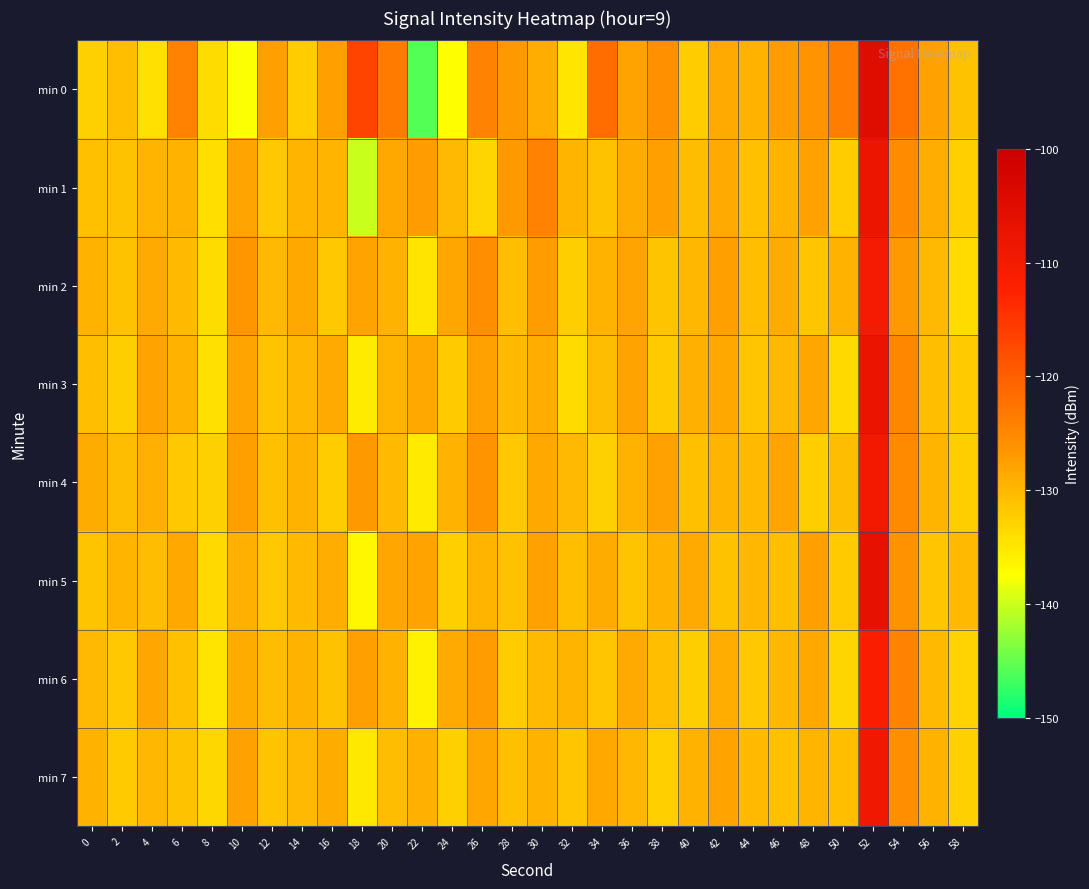

Reading left to right, extract all data points from this chart.

min 0: 0=-132.6	2=-130.7	4=-134.2	6=-124.6	8=-133.8	10=-137.6	12=-127.5	14=-132.0	16=-127.4	18=-116.8	20=-123.5	22=-145.8	24=-137.3	26=-124.3	28=-126.8	30=-129.0	32=-134.9	34=-121.5	36=-127.9	38=-125.9	40=-132.2	42=-128.5	44=-129.4	46=-127.3	48=-126.3	50=-123.8	52=-104.7	54=-122.4	56=-127.7	58=-131.1
min 1: 0=-131.0	2=-131.1	4=-129.7	6=-129.6	8=-134.0	10=-128.0	12=-131.7	14=-129.9	16=-129.9	18=-140.0	20=-128.5	22=-127.3	24=-130.2	26=-133.1	28=-126.8	30=-124.5	32=-129.8	34=-131.2	36=-128.9	38=-127.4	40=-130.5	42=-128.7	44=-131.0	46=-129.3	48=-127.6	50=-132.1	52=-108.2	54=-125.4	56=-129.1	58=-132.5
min 2: 0=-129.5	2=-131.2	4=-128.7	6=-130.4	8=-133.8	10=-126.5	12=-130.1	14=-128.4	16=-131.7	18=-127.9	20=-129.3	22=-134.6	24=-128.2	26=-125.7	28=-130.8	30=-127.3	32=-132.4	34=-129.6	36=-128.1	38=-131.3	40=-129.9	42=-127.5	44=-130.7	46=-128.8	48=-131.5	50=-129.4	52=-110.3	54=-126.8	56=-130.2	58=-133.7
min 3: 0=-130.8	2=-132.3	4=-127.9	6=-129.6	8=-134.2	10=-128.1	12=-131.4	14=-130.0	16=-128.7	18=-135.5	20=-129.8	22=-128.4	24=-131.9	26=-127.6	28=-130.3	30=-129.1	32=-133.7	34=-130.5	36=-127.8	38=-132.0	40=-129.2	42=-128.5	44=-131.6	46=-130.1	48=-128.3	50=-133.4	52=-107.8	54=-124.9	56=-130.7	58=-131.9
min 4: 0=-128.9	2=-130.5	4=-129.2	6=-131.8	8=-132.7	10=-127.4	12=-130.9	14=-129.3	16=-132.1	18=-126.8	20=-130.4	22=-135.2	24=-129.6	26=-126.3	28=-131.7	30=-128.5	32=-130.1	34=-132.8	36=-129.4	38=-127.7	40=-131.0	42=-129.7	44=-130.3	46=-128.1	48=-132.4	50=-130.6	52=-109.5	54=-125.3	56=-129.8	58=-132.3
min 5: 0=-131.3	2=-129.7	4=-130.6	6=-128.4	8=-133.5	10=-129.2	12=-131.8	14=-130.4	16=-129.1	18=-136.7	20=-128.3	22=-127.9	24=-132.5	26=-129.8	28=-131.2	30=-127.6	32=-130.7	34=-128.9	36=-131.4	38=-129.5	40=-128.7	42=-131.1	44=-129.9	46=-130.8	48=-127.4	50=-132.0	52=-106.5	54=-126.1	56=-131.6	58=-130.4
min 6: 0=-130.1	2=-131.7	4=-128.3	6=-130.9	8=-134.6	10=-128.8	12=-130.5	14=-129.6	16=-131.2	18=-127.5	20=-129.4	22=-136.0	24=-128.7	26=-127.2	28=-132.1	30=-130.3	32=-129.8	34=-131.5	36=-128.6	38=-130.7	40=-132.3	42=-129.1	44=-131.8	46=-130.0	48=-128.4	50=-133.1	52=-111.2	54=-124.6	56=-130.4	58=-133.0
min 7: 0=-129.6	2=-132.0	4=-129.9	6=-131.1	8=-133.3	10=-127.7	12=-131.3	14=-130.2	16=-128.8	18=-135.1	20=-130.6	22=-129.2	24=-132.7	26=-128.3	28=-130.9	30=-129.5	32=-131.6	34=-128.4	36=-130.0	38=-132.5	40=-129.3	42=-127.8	44=-130.4	46=-131.0	48=-129.7	50=-130.8	52=-108.9	54=-125.7	56=-129.5	58=-132.8